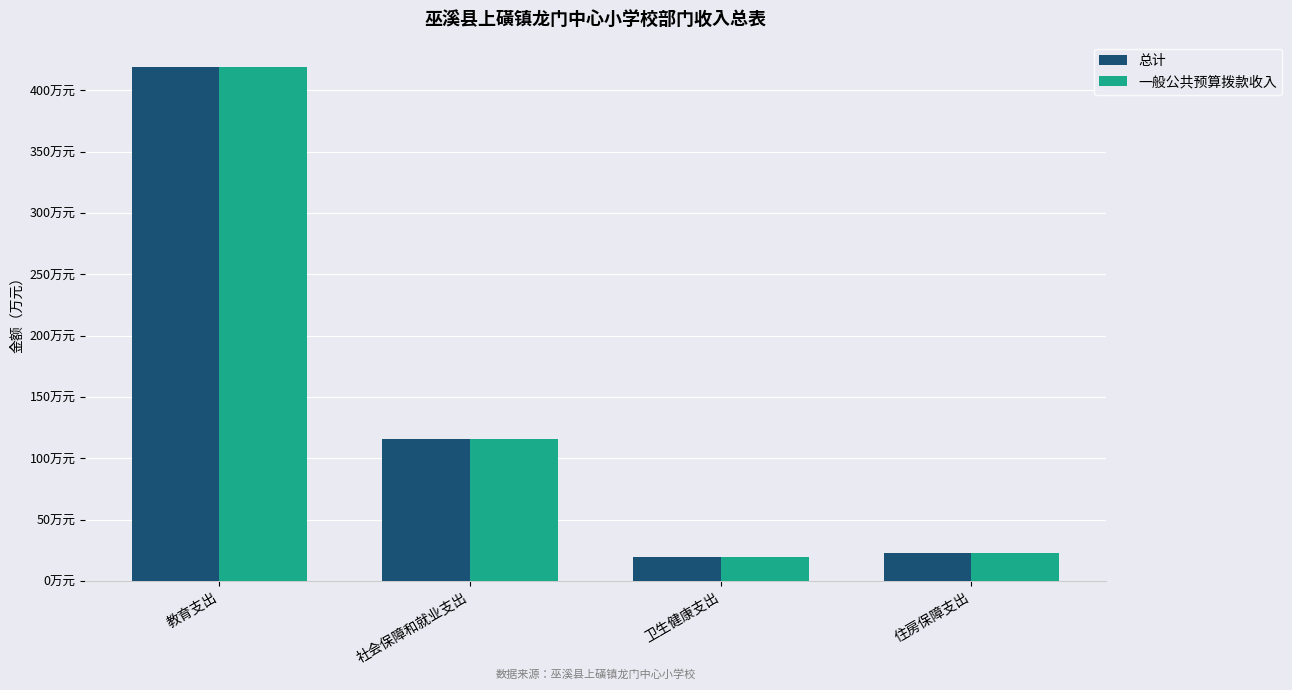

Between 教育支出 and 社会保障和就业支出, which is larger?

教育支出